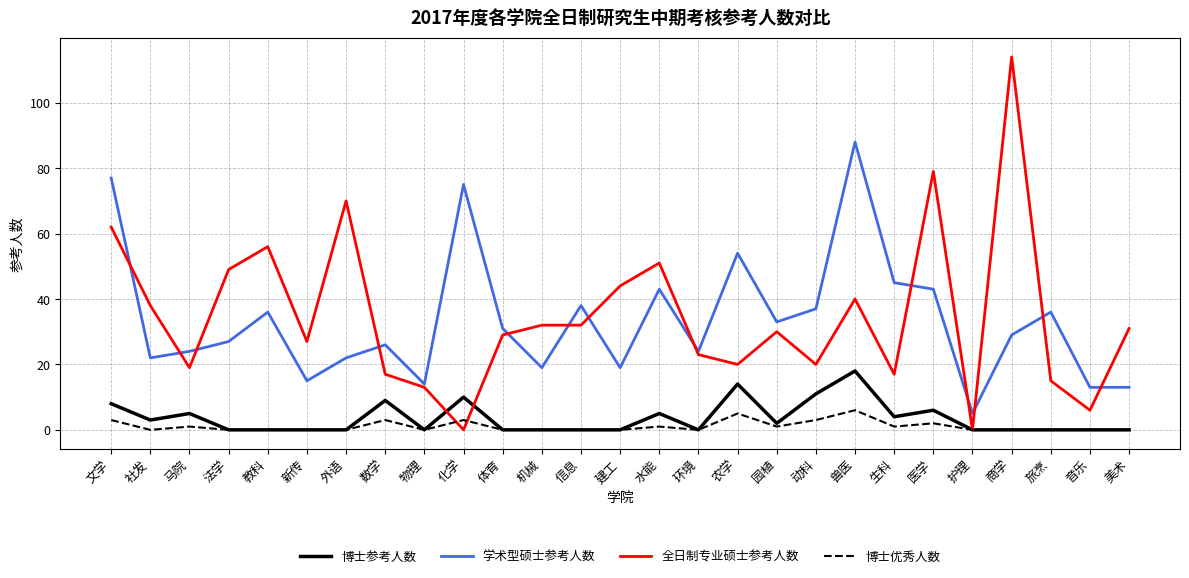

Which series has the largest range (max minus min)?

全日制专业硕士参考人数